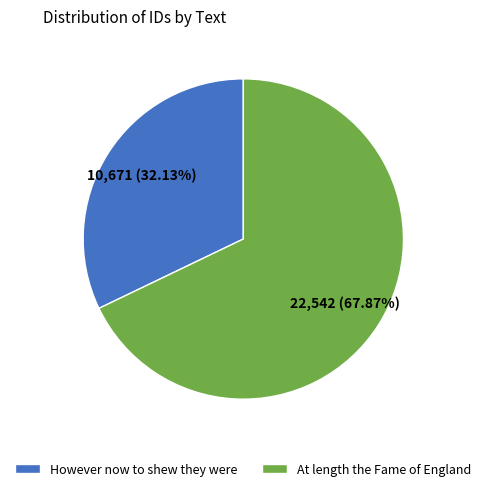

What portion of the pie excludes However now to shew they were?

67.9%